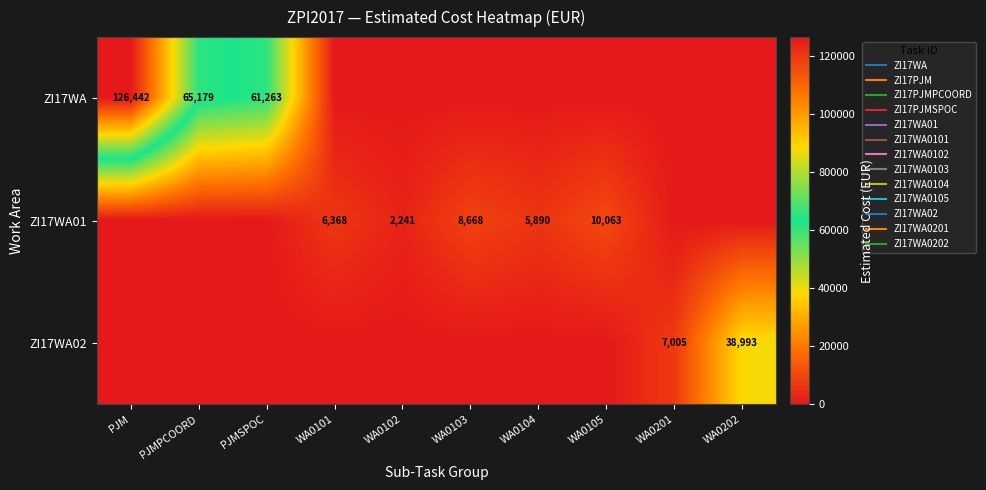

What is the difference between the maximum and minimum values in the ZI17WA series?

126442.1